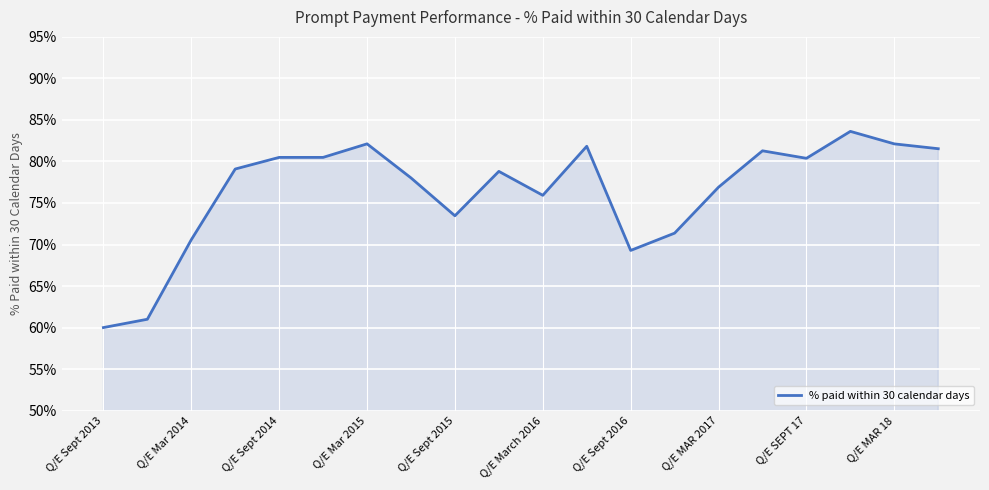

Is this an area chart (filled region under the line)?

Yes